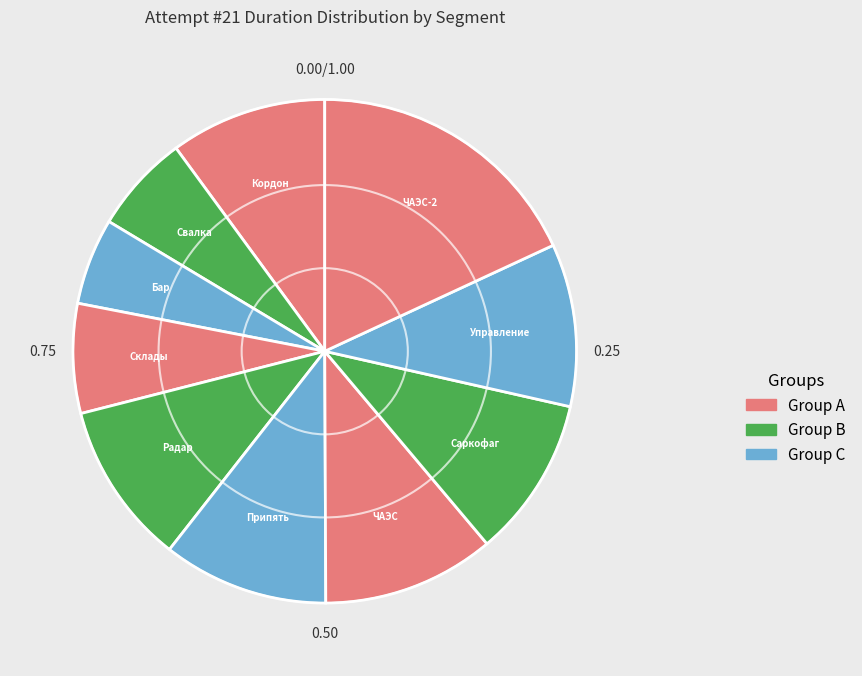

Which has a higher value, Склады or Припять?

Припять